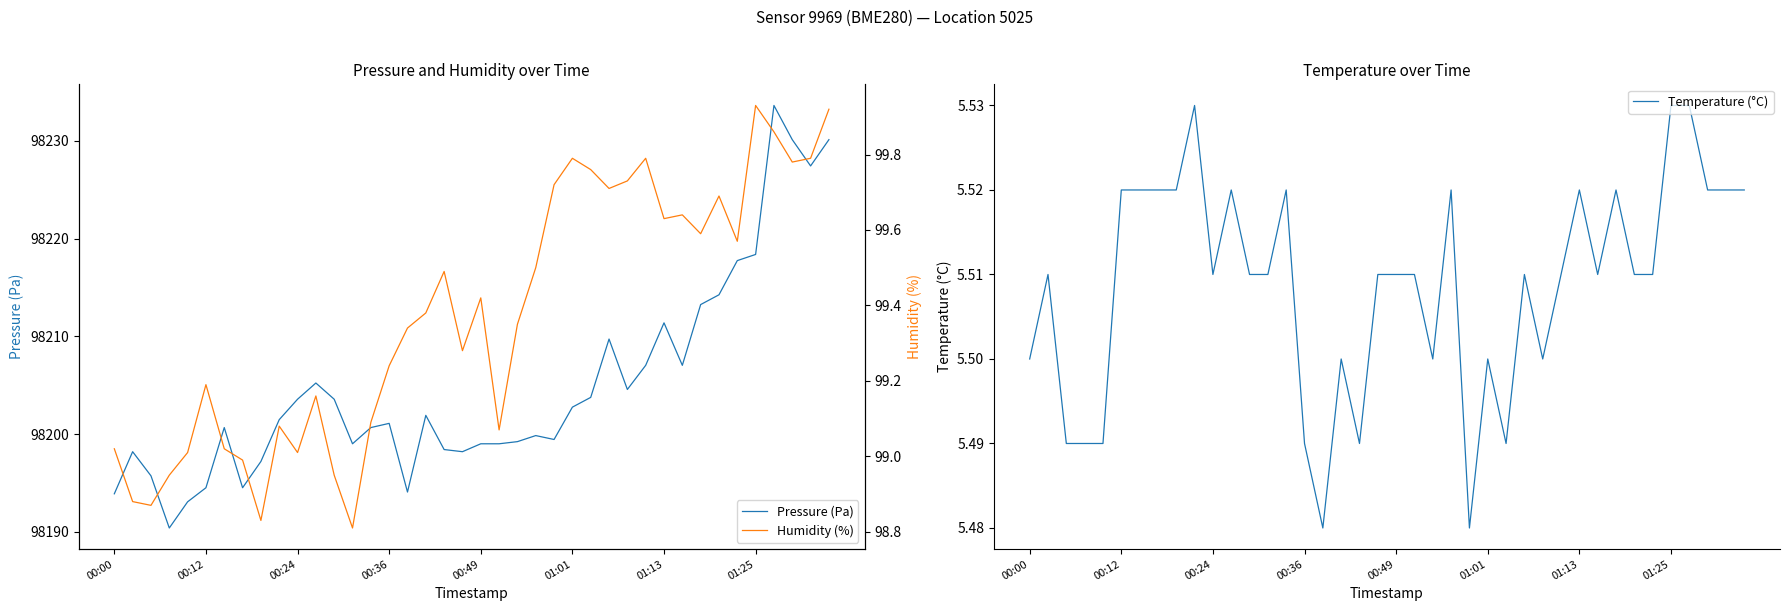

What is the average value of the Pressure (Pa) series?

98204.8